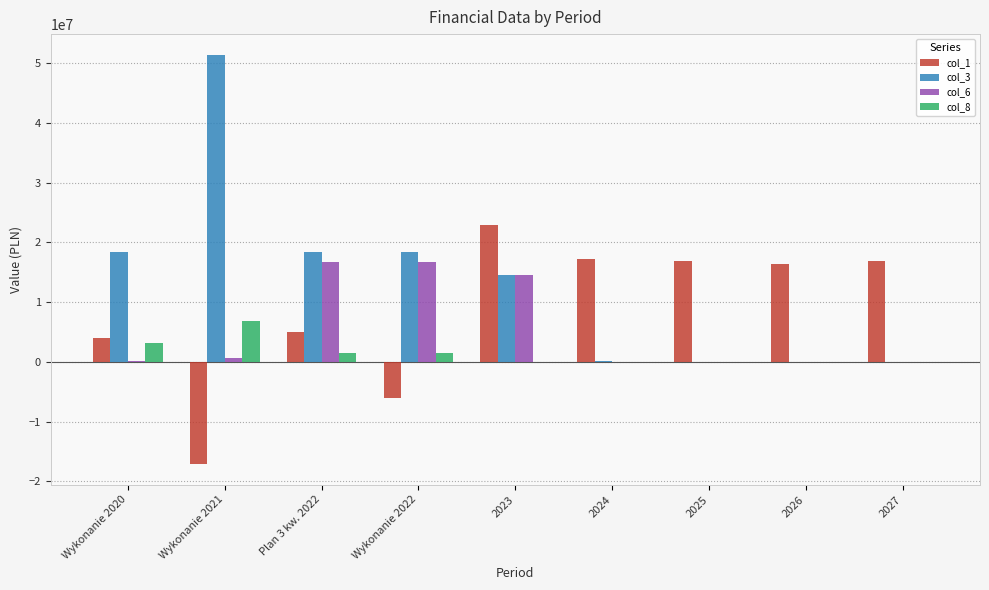

What is the maximum value shown in the chart?

51430343.6